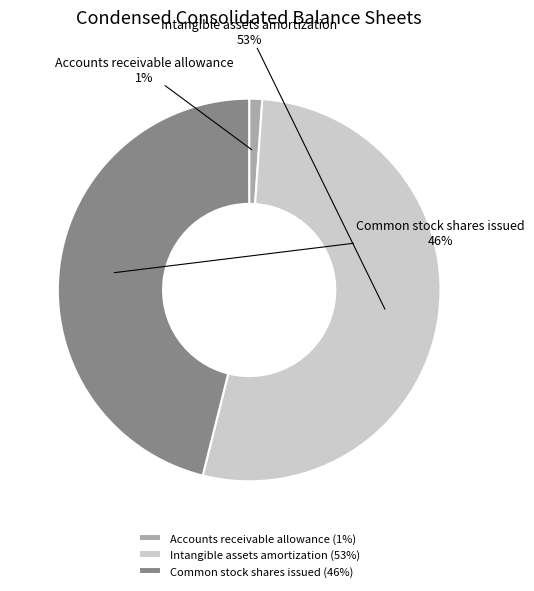

Rank the categories by value from highest to lowest.

Intangible assets amortization, Common stock shares issued, Accounts receivable allowance